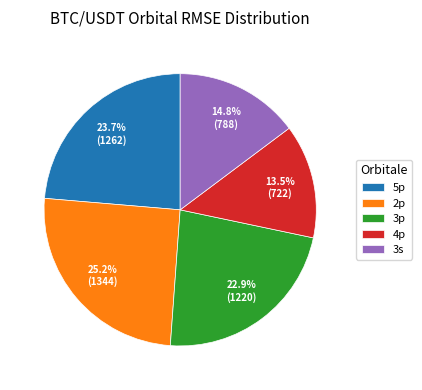

What is the largest slice in the pie chart?

2p